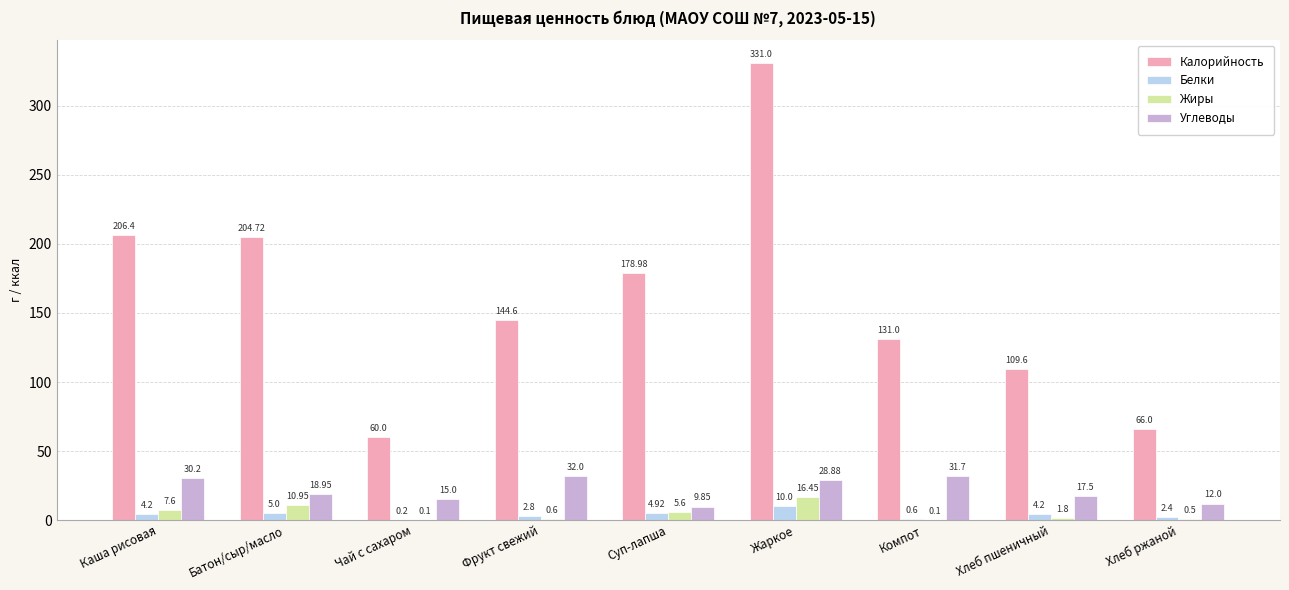

Which series has the largest total across all categories?

Калорийность